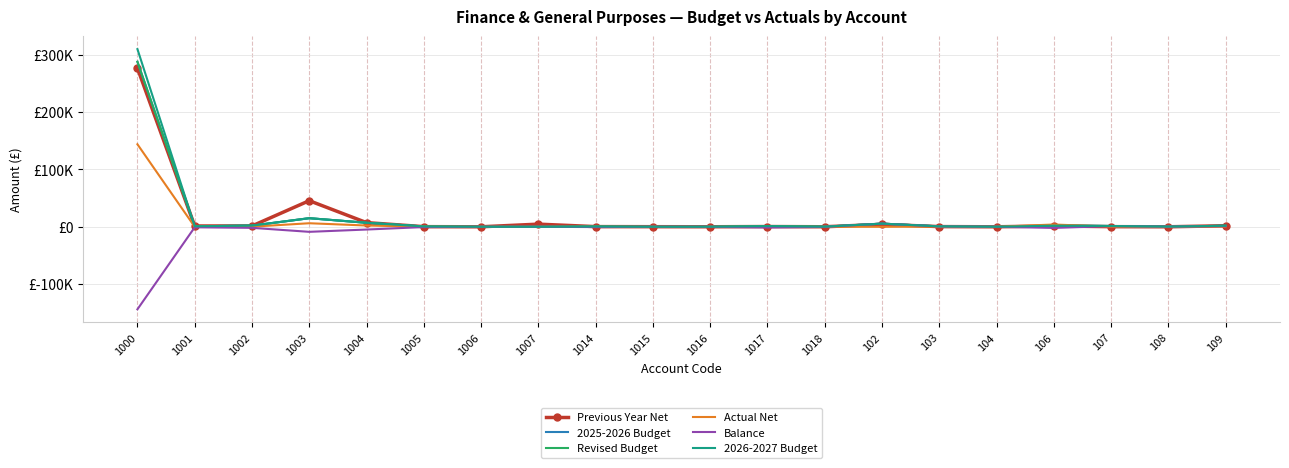

Where does the Actual Net series first go above 6?

1000